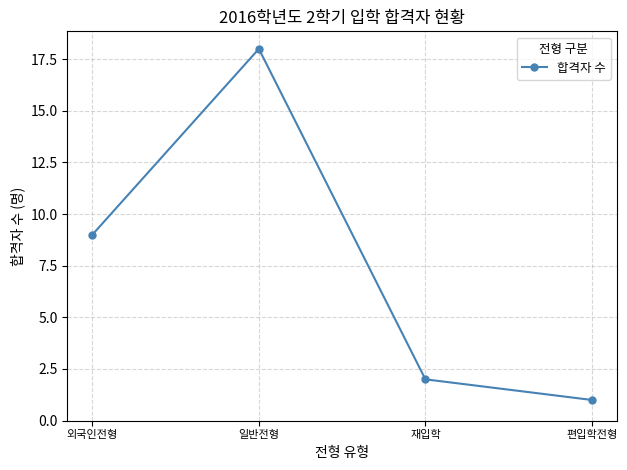

What is the difference between the second highest and second lowest values?

7